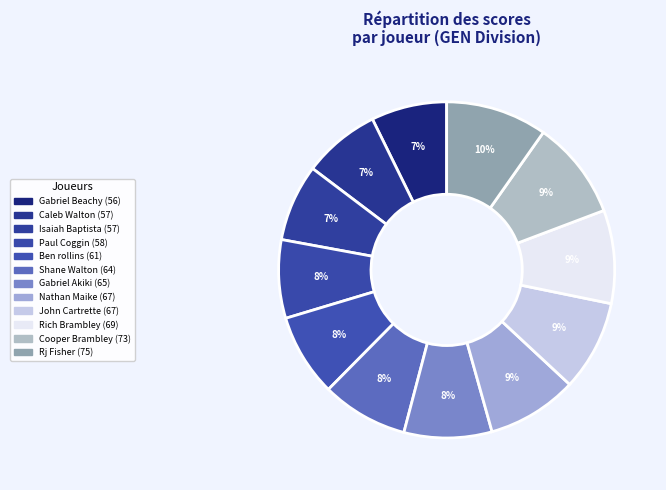

To the nearest percent, what is the combined percentage of Ben rollins and John Cartrette?

17%